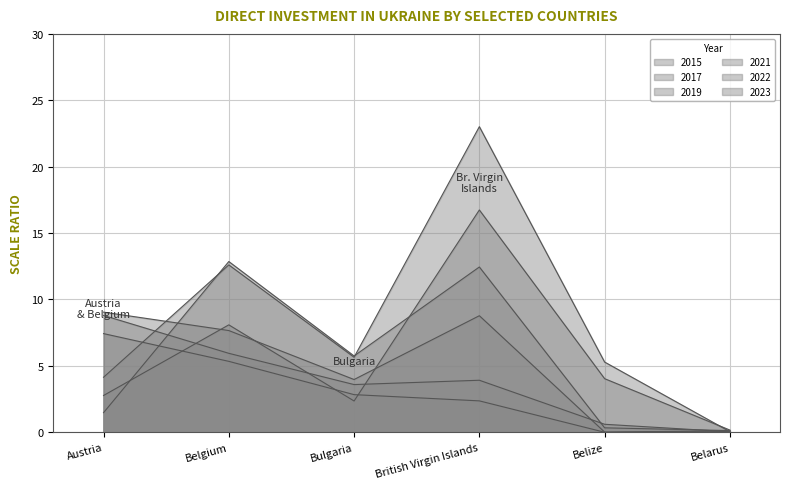

What is the average value of the 2022 series?

3.0